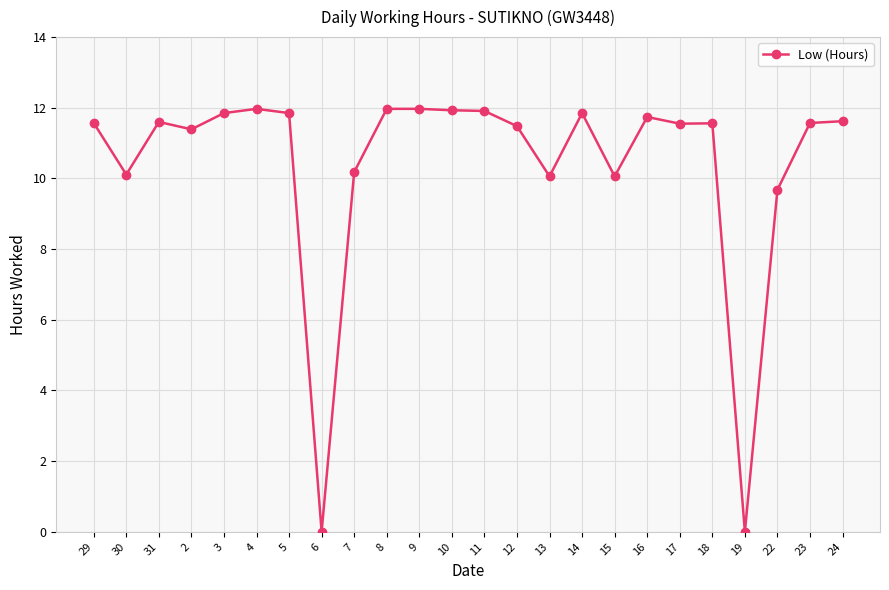

What is the difference between the maximum and minimum values?

12.0